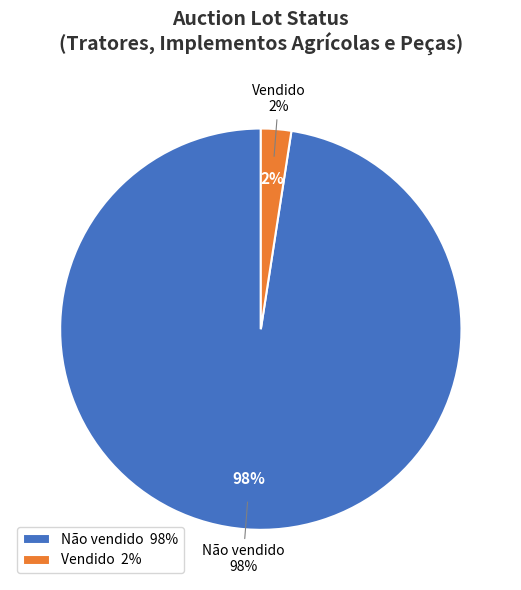

What percentage is the Não vendido slice, to the nearest percent?

98%